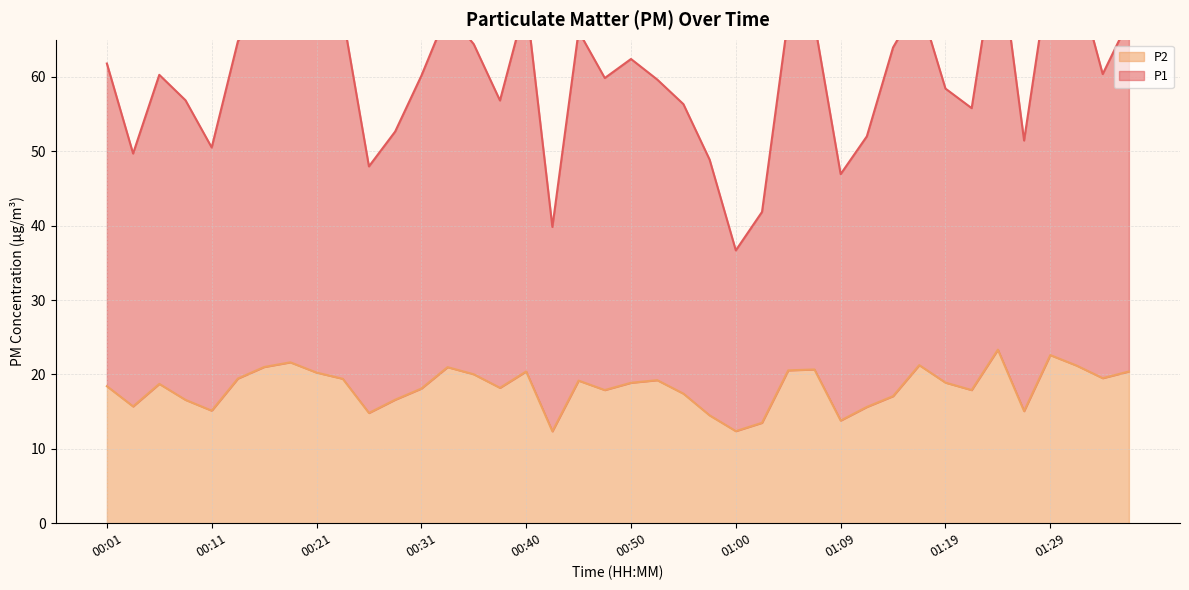

What is the sum of all P1 values?

2400.5